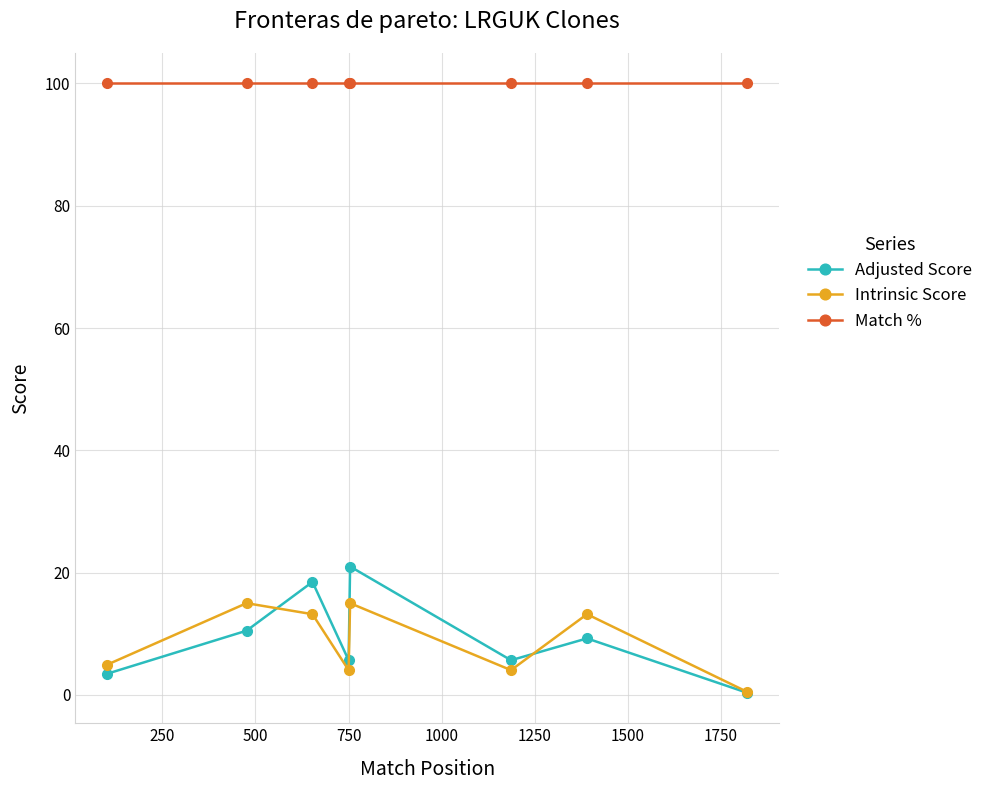

What is the highest value of the Match % series?

100.0